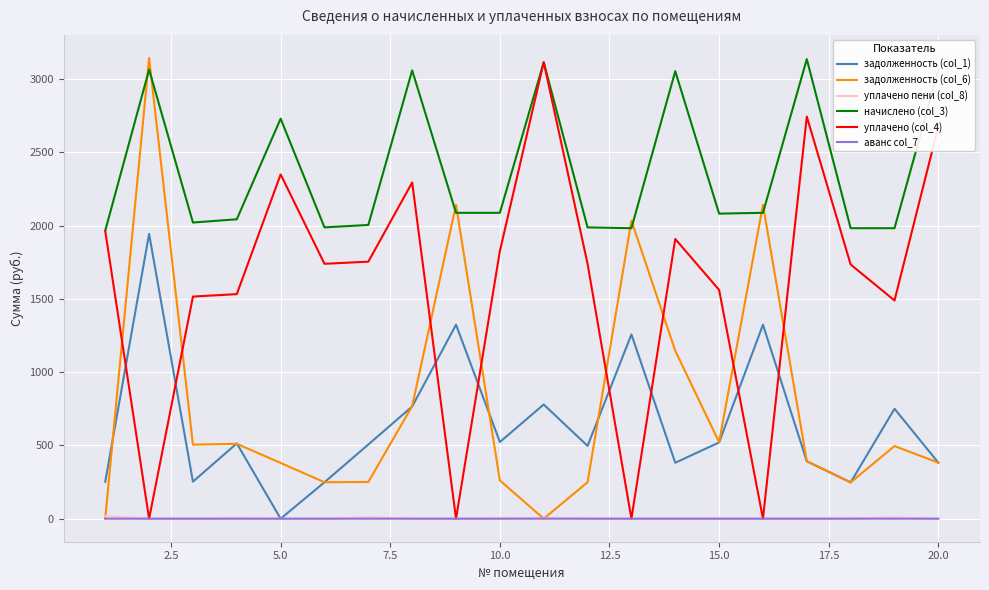

True or false: аванс col_7 and начислено (col_3) intersect in this chart.

False